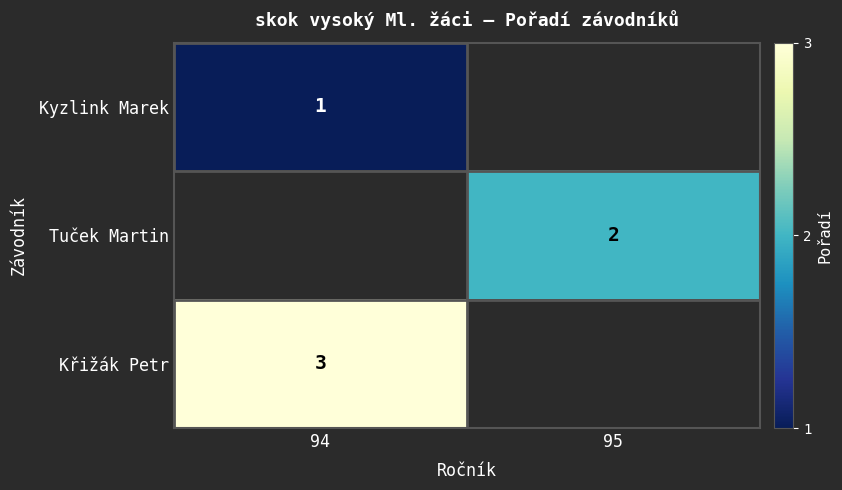

The Tuček Martin series shows 2 at 95. True or false?

True